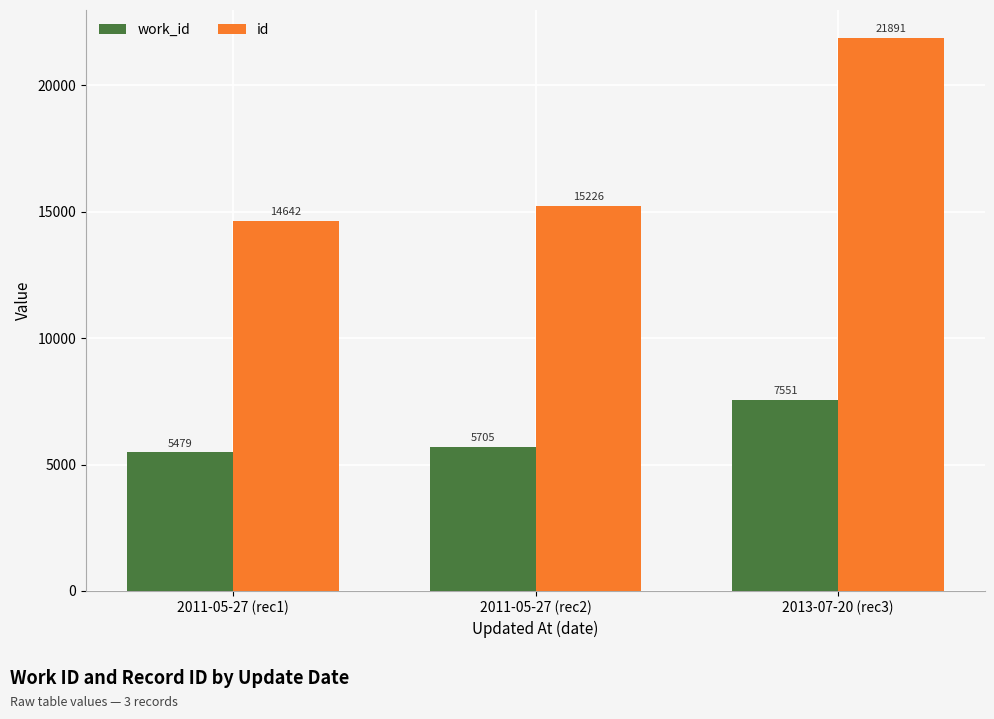

At which category is the sum across all series the highest?

2013-07-20 (rec3)